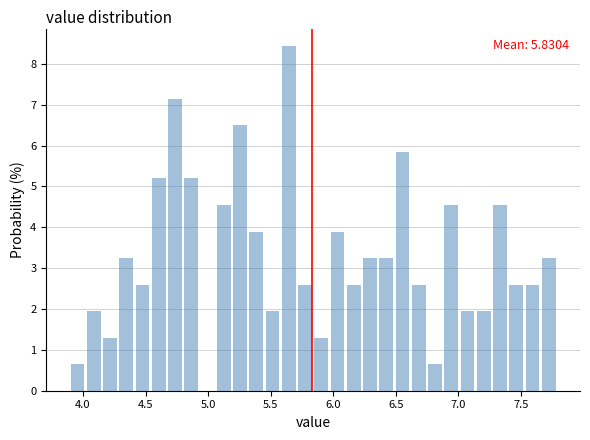

Read against the x-axis, roughly where is the centre of the tallest bar?

5.65